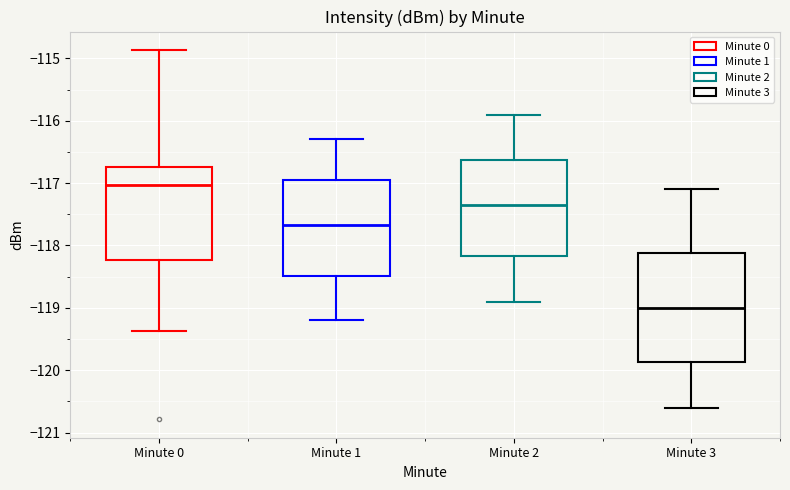

Comparing the boxes themselves (not the whiskers), which one is the tallest?

Minute 3